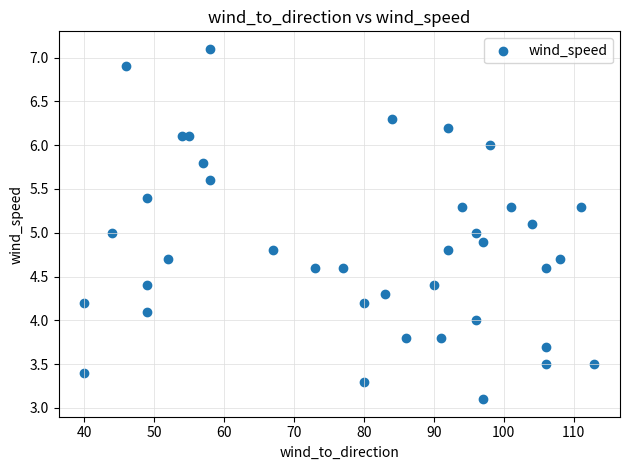

What is the range of Y values (max minus min)?

4.0